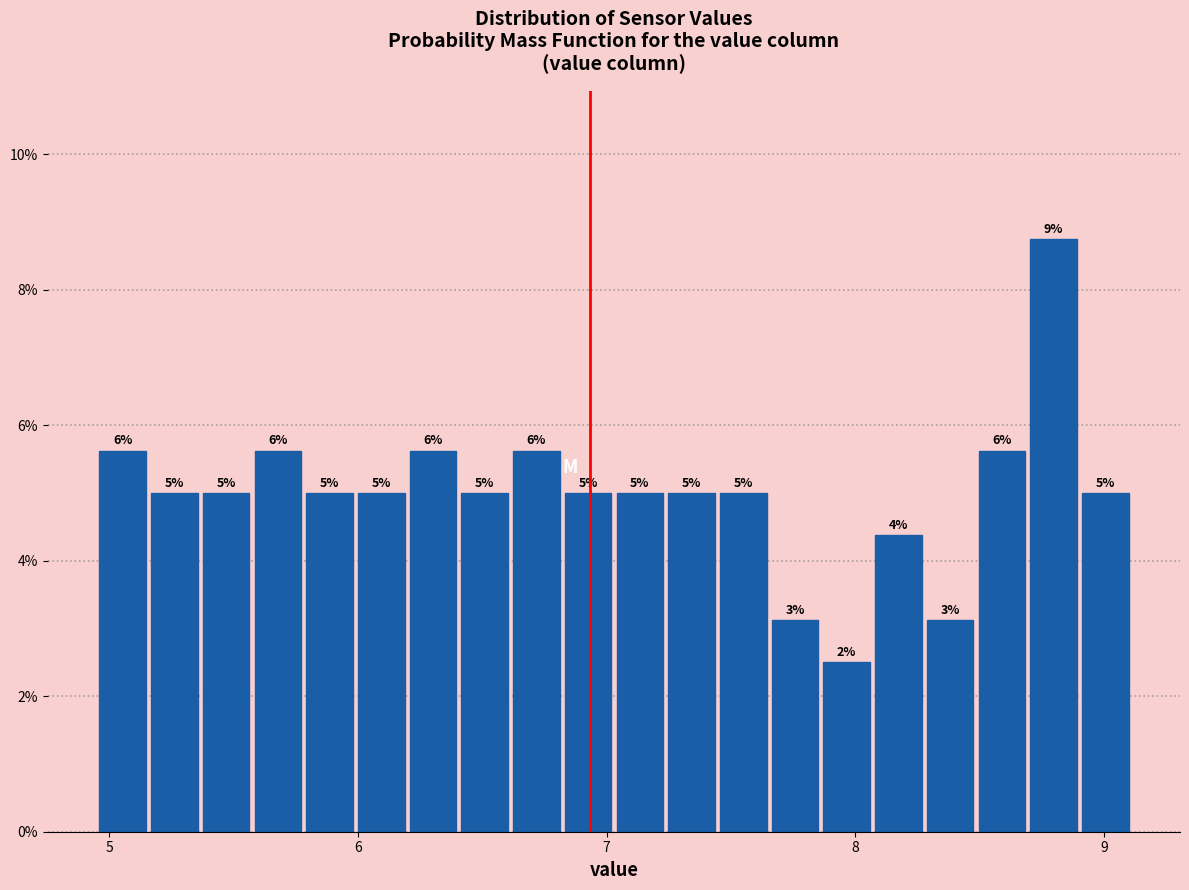

Around what value on the x-axis is the tallest bar? Give the approximate position of its centre, as read against the axis.

8.8